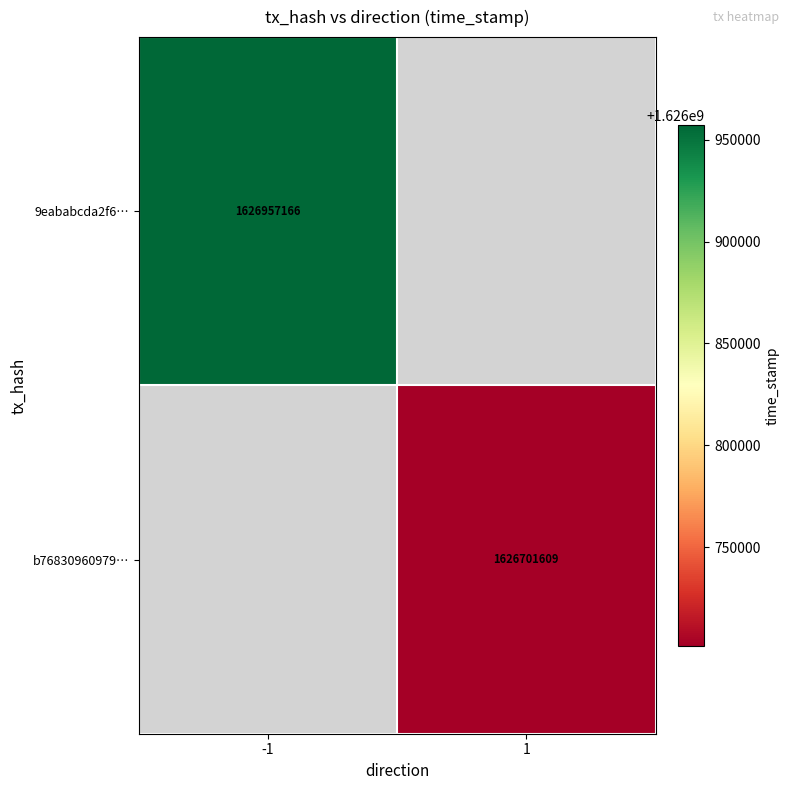

The b76830960979… series shows 1123630433 at 1. True or false?

False